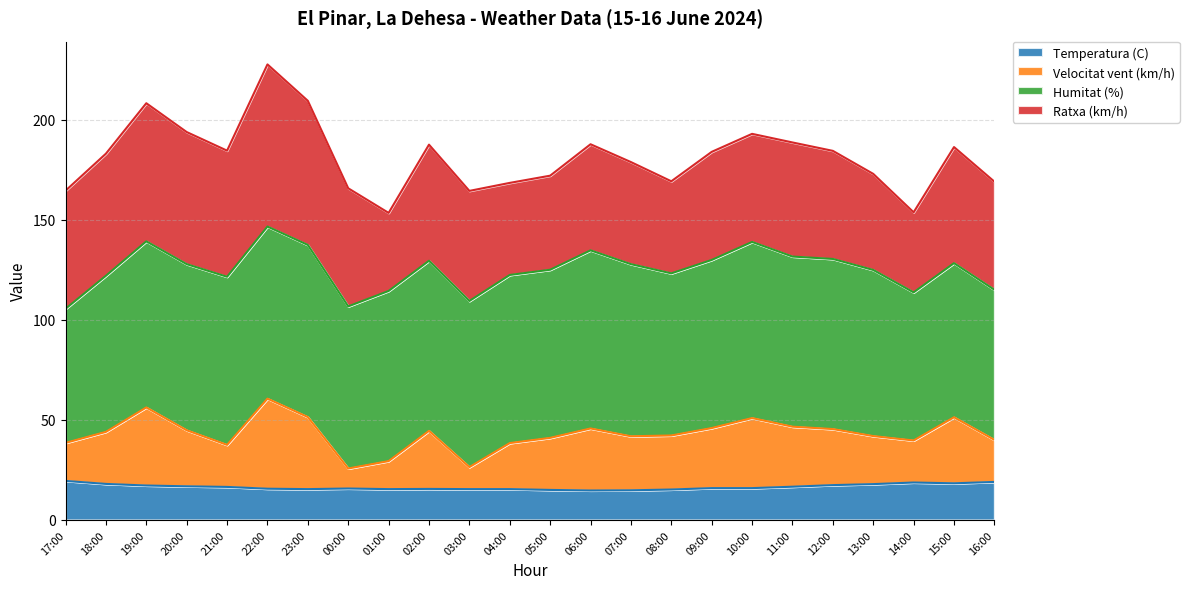

True or false: Temperatura (C) and Velocitat vent (km/h) intersect in this chart.

False